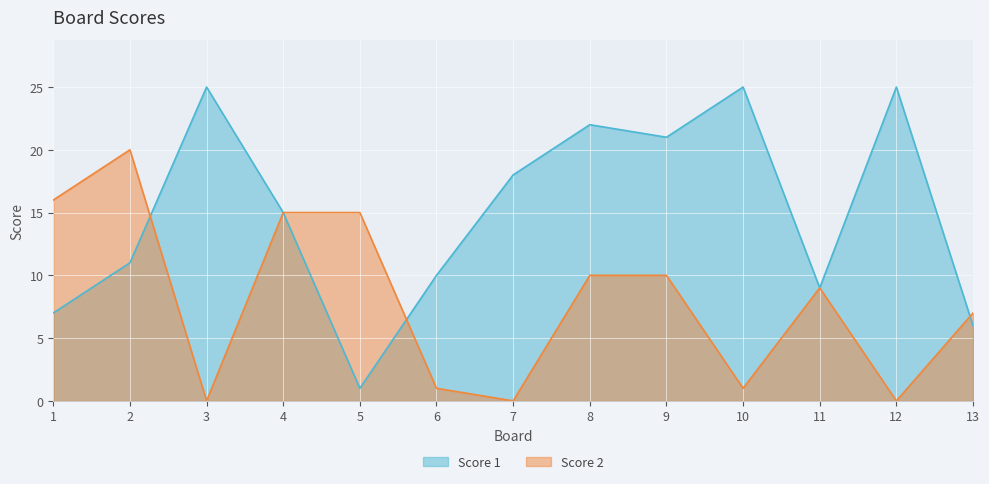

What is the sum of all Score 1 values?

195